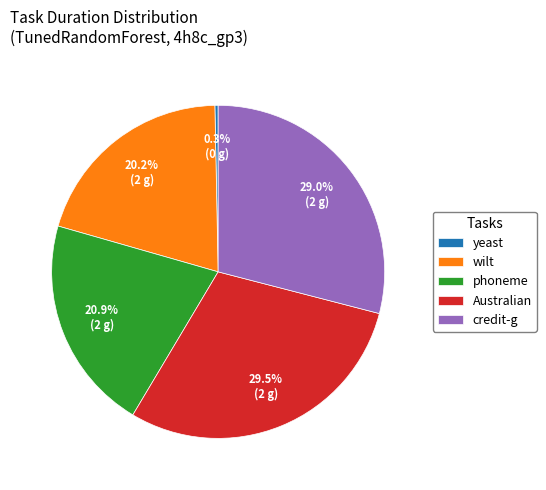

Is the sum of phoneme and yeast greater than half?

No